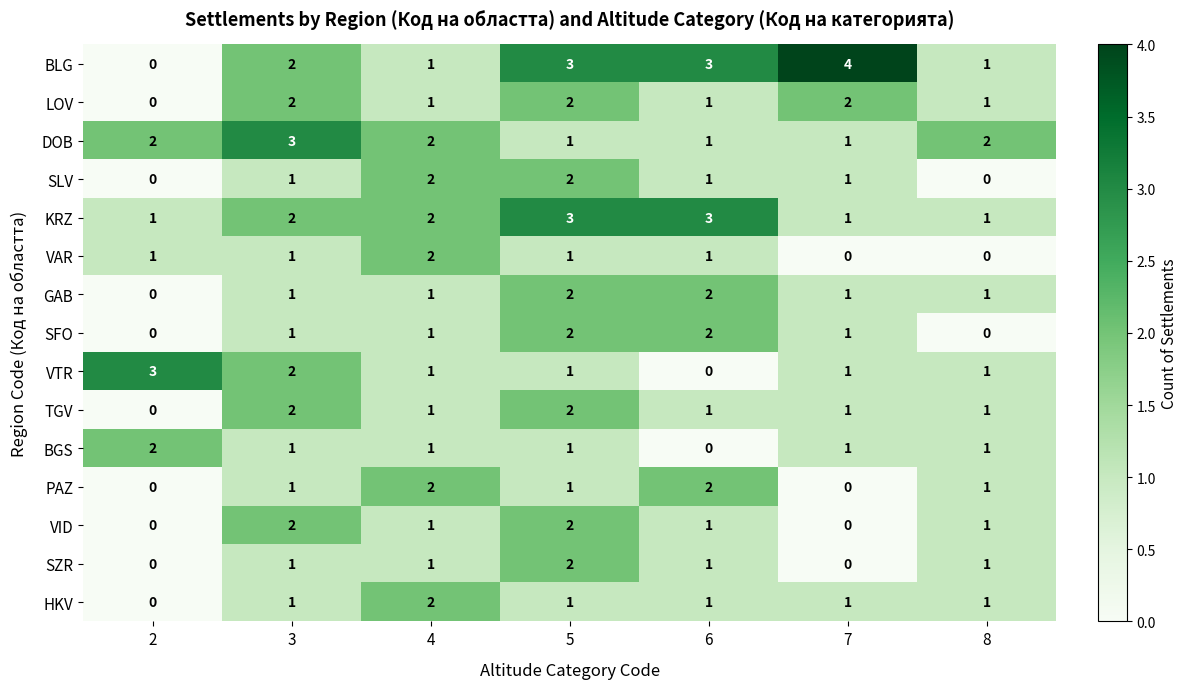

Which label corresponds to the largest value in the chart?

7